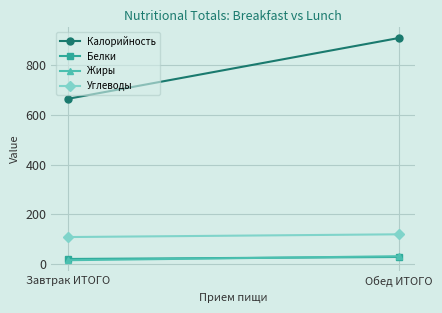

Reading left to right, transcribe all the data shown in this chart.

Калорийность: Завтрак ИТОГО=664	Обед ИТОГО=908
Белки: Завтрак ИТОГО=21	Обед ИТОГО=29
Жиры: Завтрак ИТОГО=16	Обед ИТОГО=32
Углеводы: Завтрак ИТОГО=109	Обед ИТОГО=120